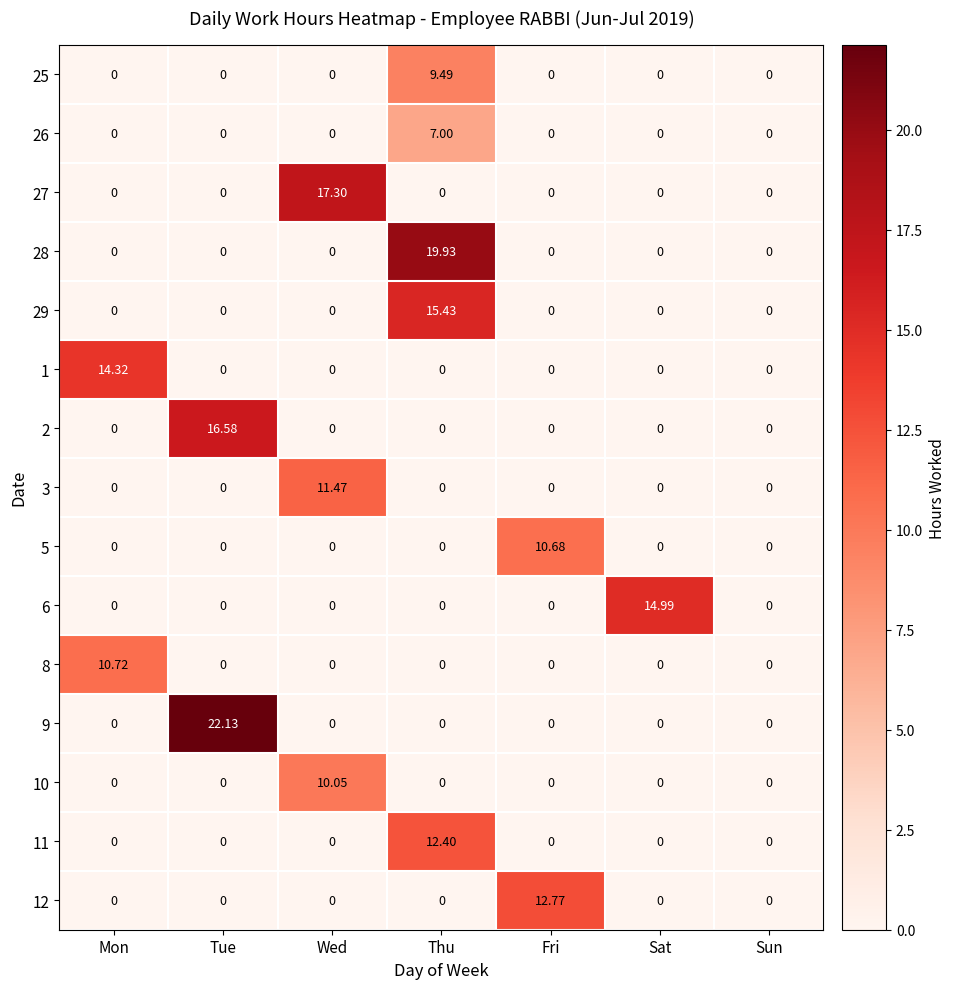

Which label corresponds to the largest value in the chart?

Tue